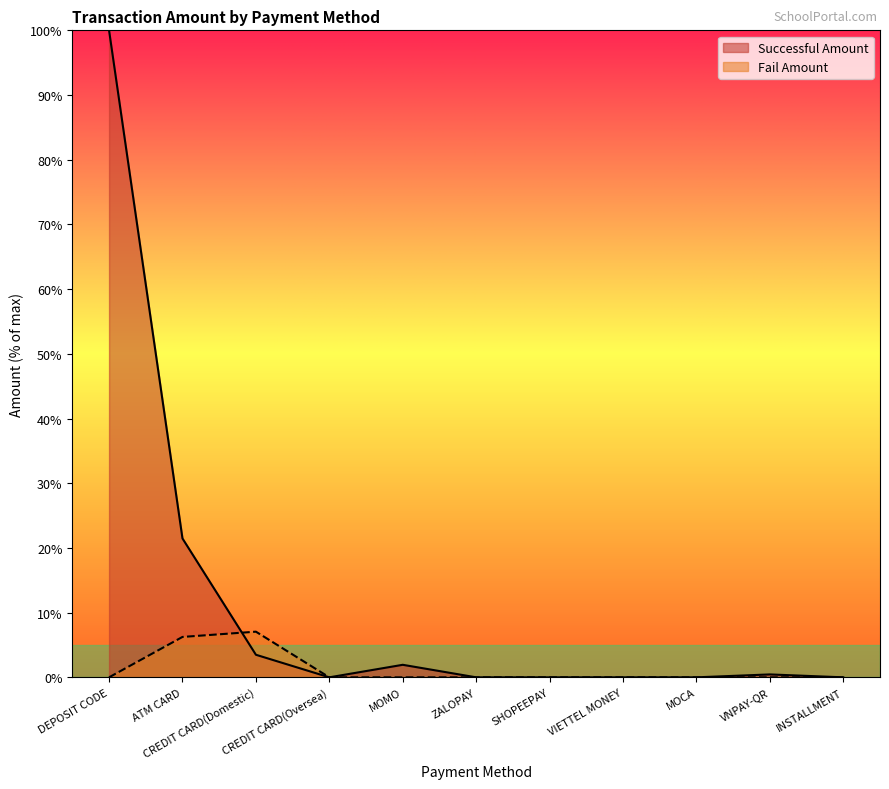

True or false: Fail Amount and Successful Amount intersect in this chart.

True